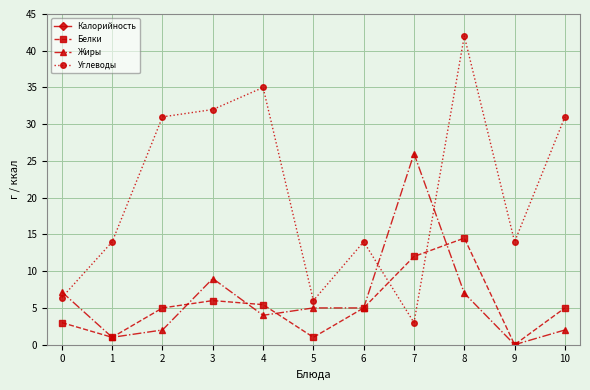

What are all the series names shown in the legend?

Калорийность, Белки, Жиры, Углеводы